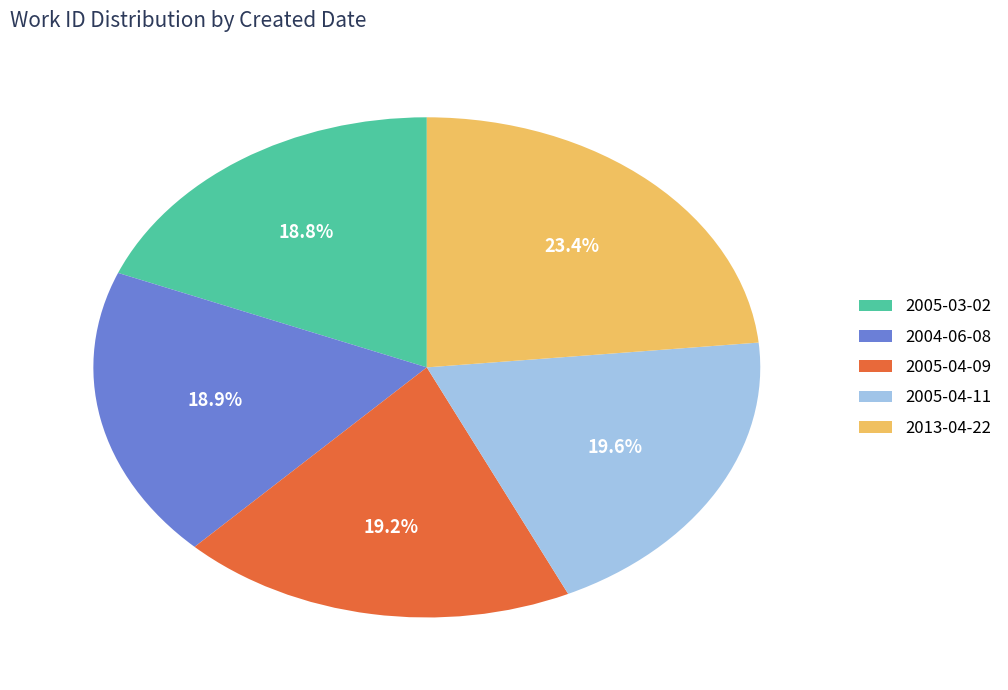

Combined, do 2005-03-02 and 2004-06-08 account for over 50%?

No